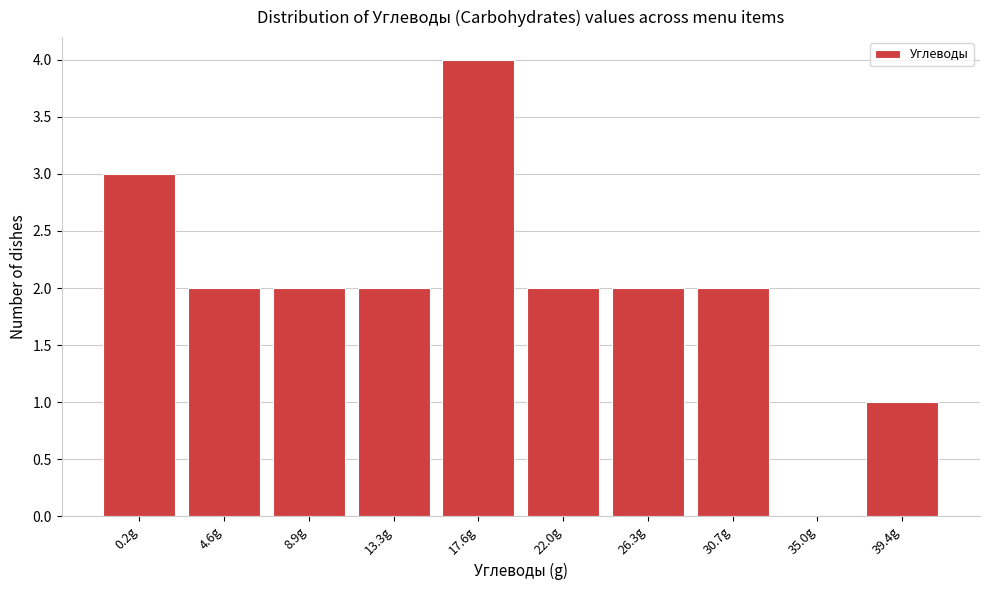

Reading left to right, list all the values displayed in this chart.

0.2g=3	4.6g=2	8.9g=2	13.3g=2	17.6g=4	22.0g=2	26.3g=2	30.7g=2	35.0g=0	39.4g=1